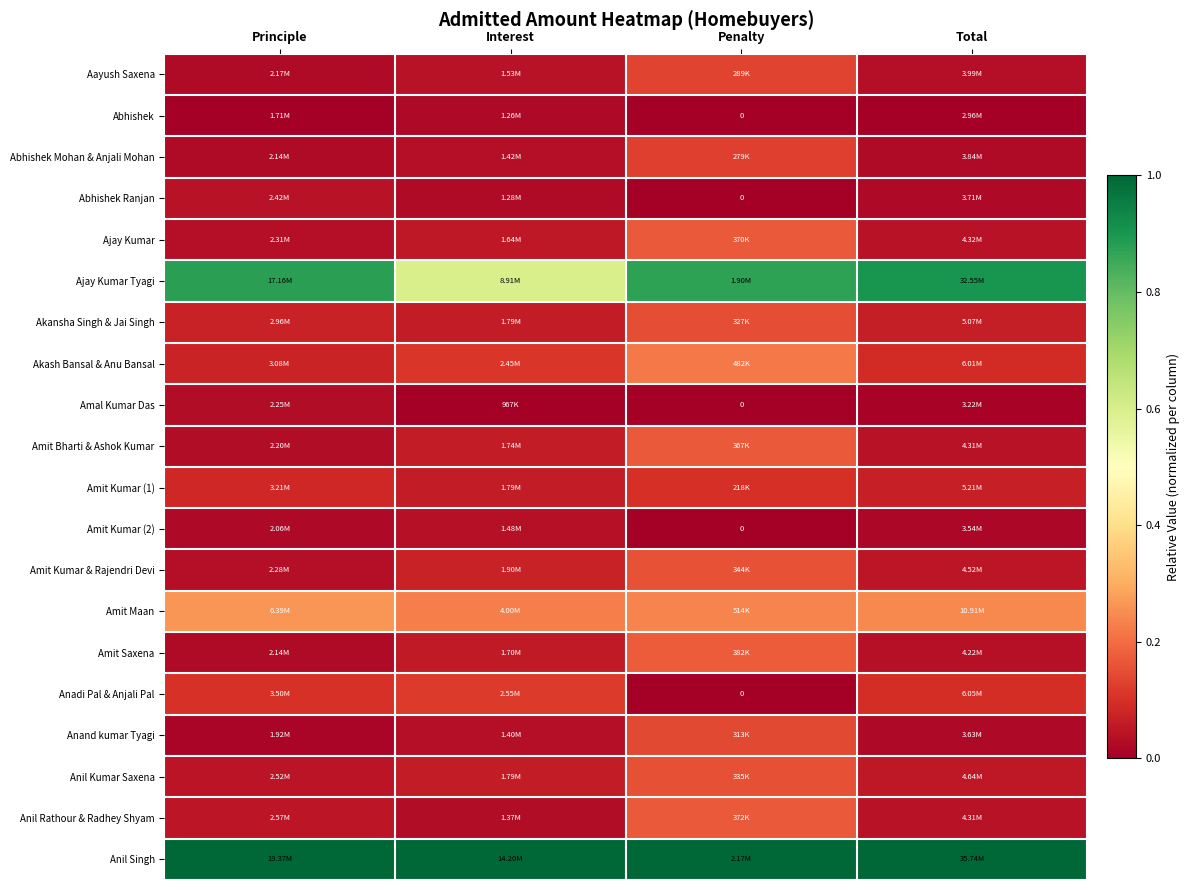

How many distinct data groups are displayed?

20